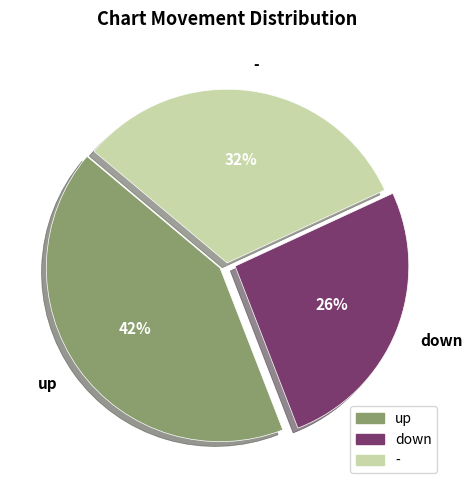

To the nearest percent, what portion does up represent?

42%